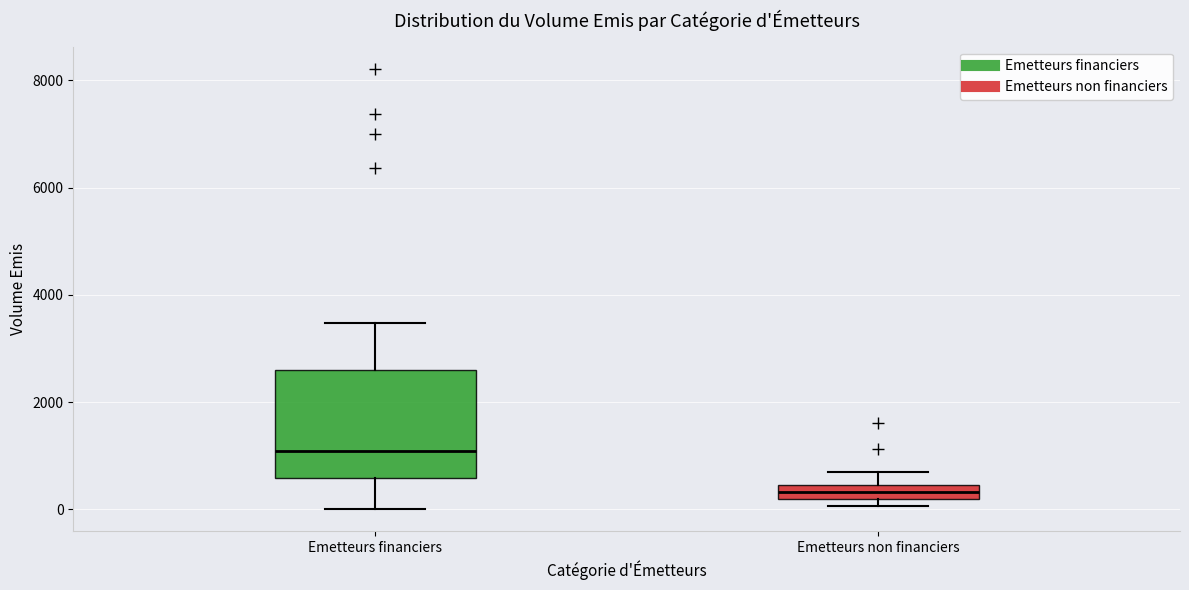

Comparing the boxes themselves (not the whiskers), which one is the tallest?

Emetteurs financiers